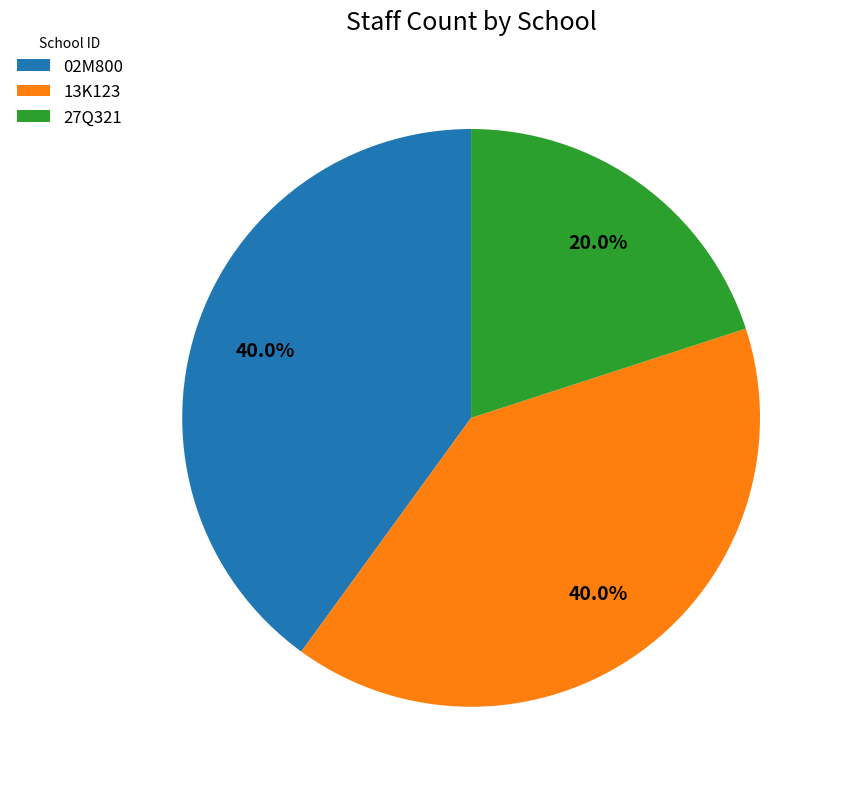

Does 27Q321 account for over 50% of the chart?

No